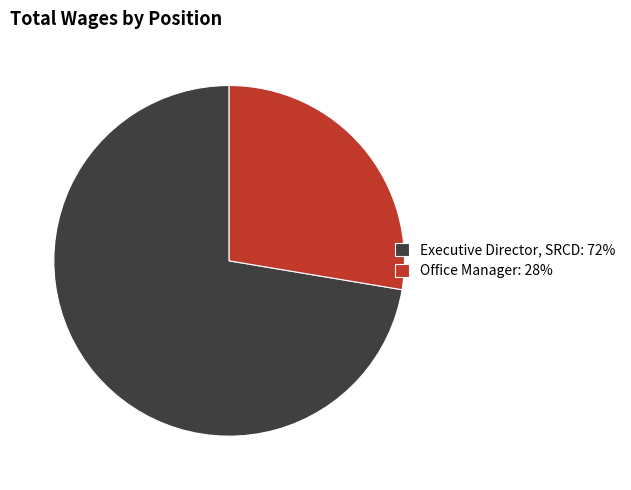

Between Office Manager and Executive Director, SRCD, which is larger?

Executive Director, SRCD